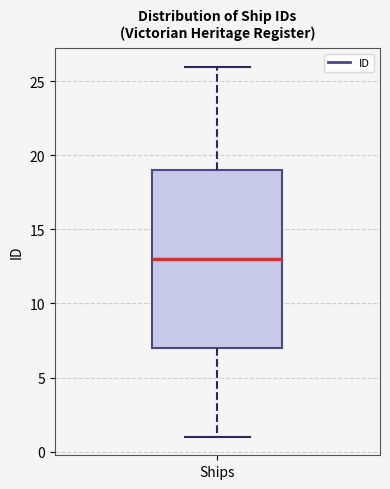

Read this box plot against the y-axis: the position of the median line, the range covered by the box, and the ends of both whiskers. The values are not printed on the chart, so give them approximately, as read against the axis.

median 13, box 7 to 19, whiskers 1 to 26